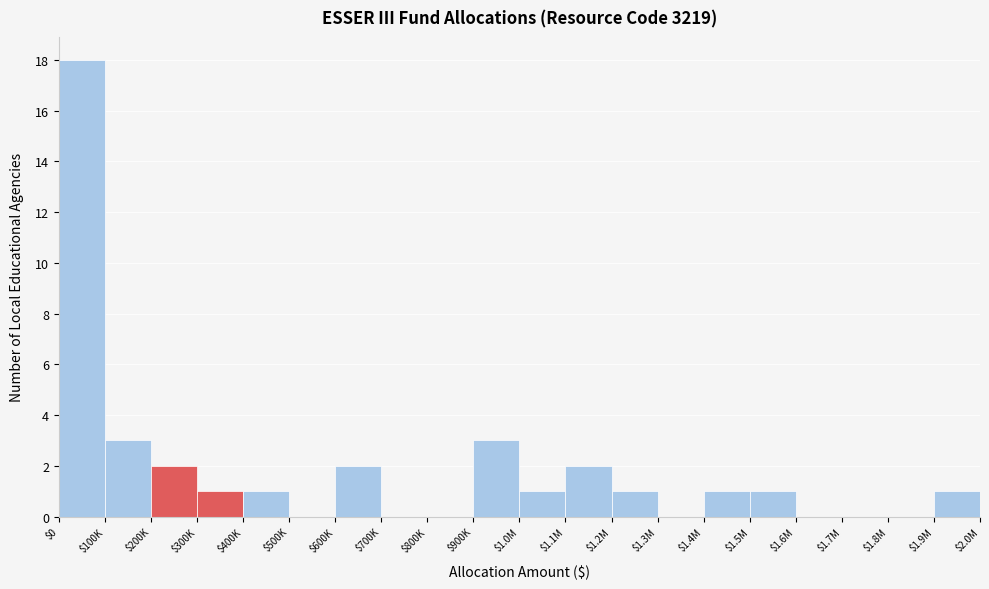

Which category has the highest value across all series?

$0